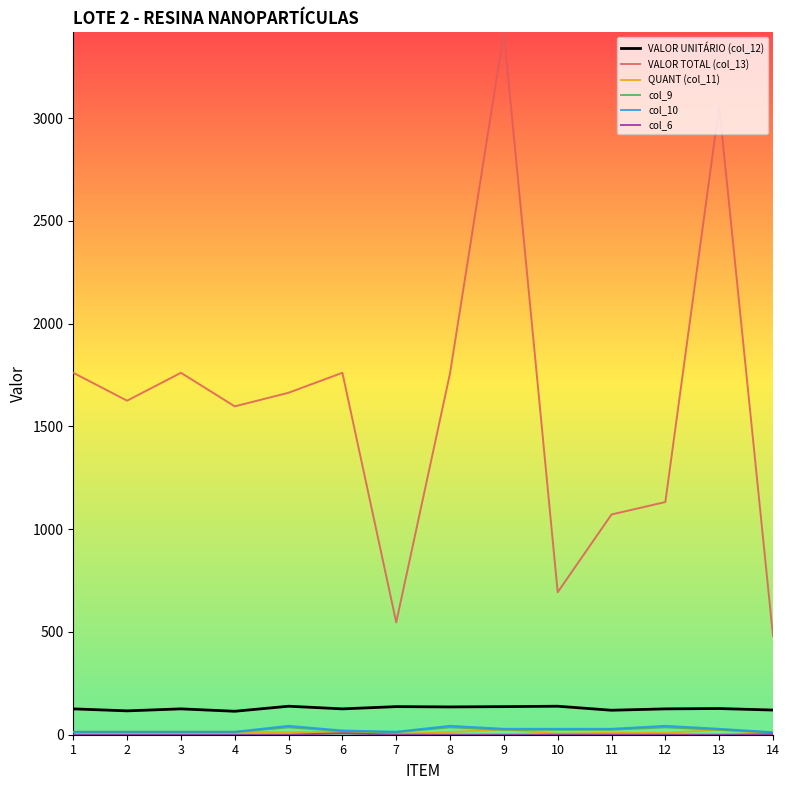

Is the value of VALOR UNITÁRIO (col_12) at 10 greater than the value of VALOR TOTAL (col_13) at 8?

No